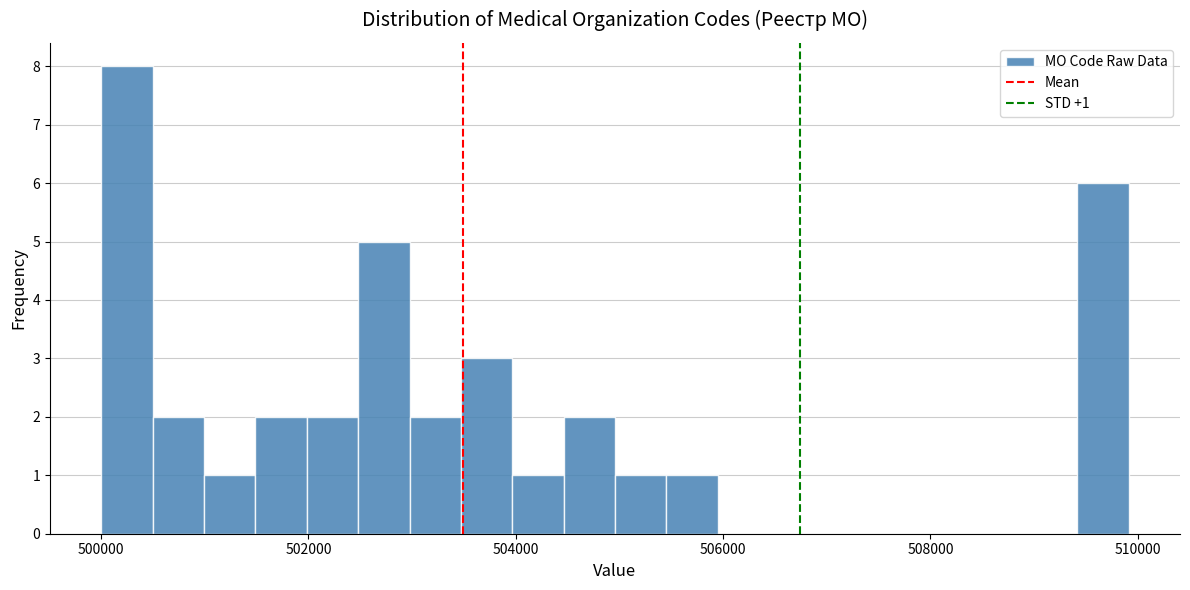

Read against the x-axis, roughly where is the centre of the tallest bar?

500200